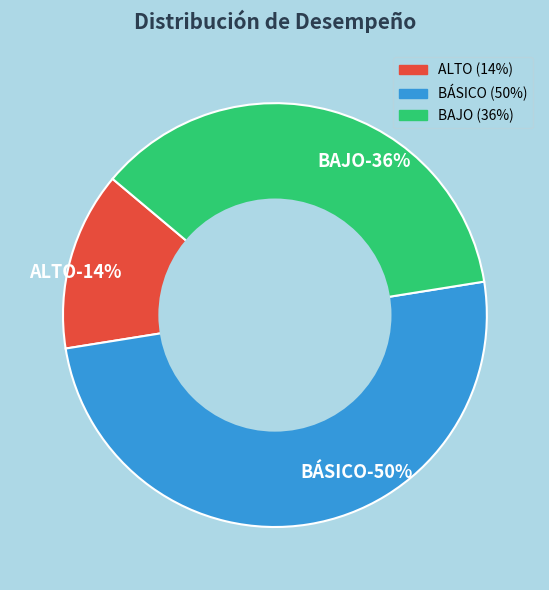

To the nearest percent, what portion does BÁSICO represent?

50%